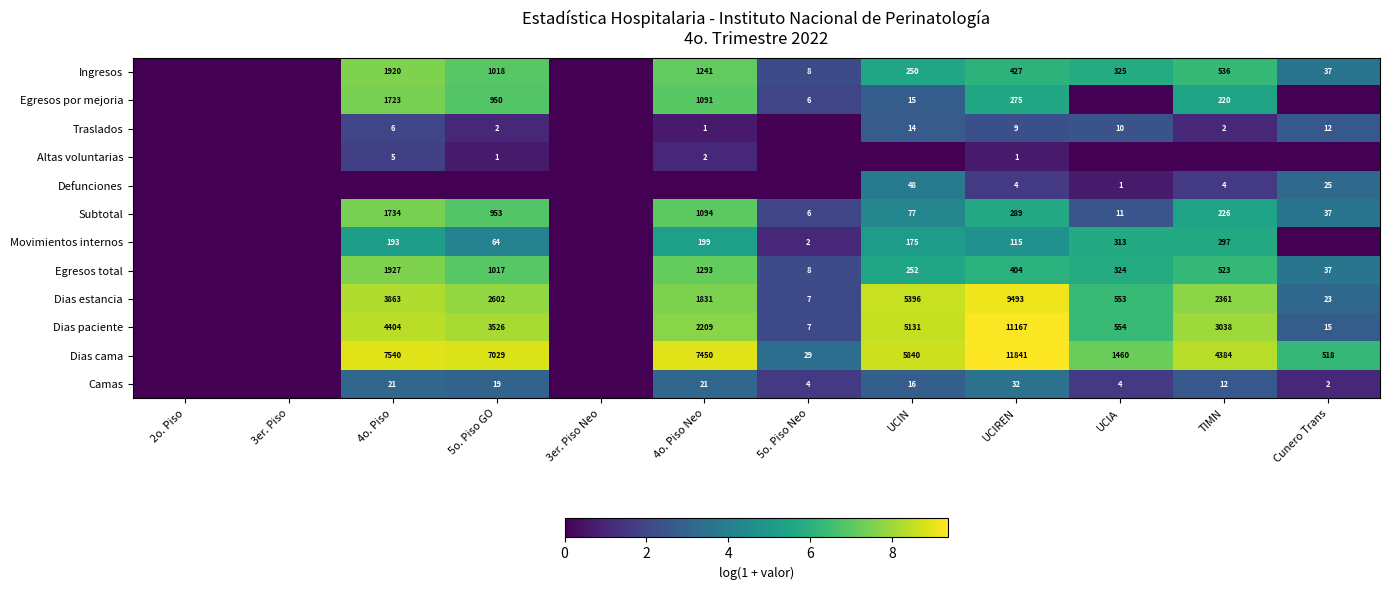

What is the difference between the Subtotal values at UCIA and TIMN?

215